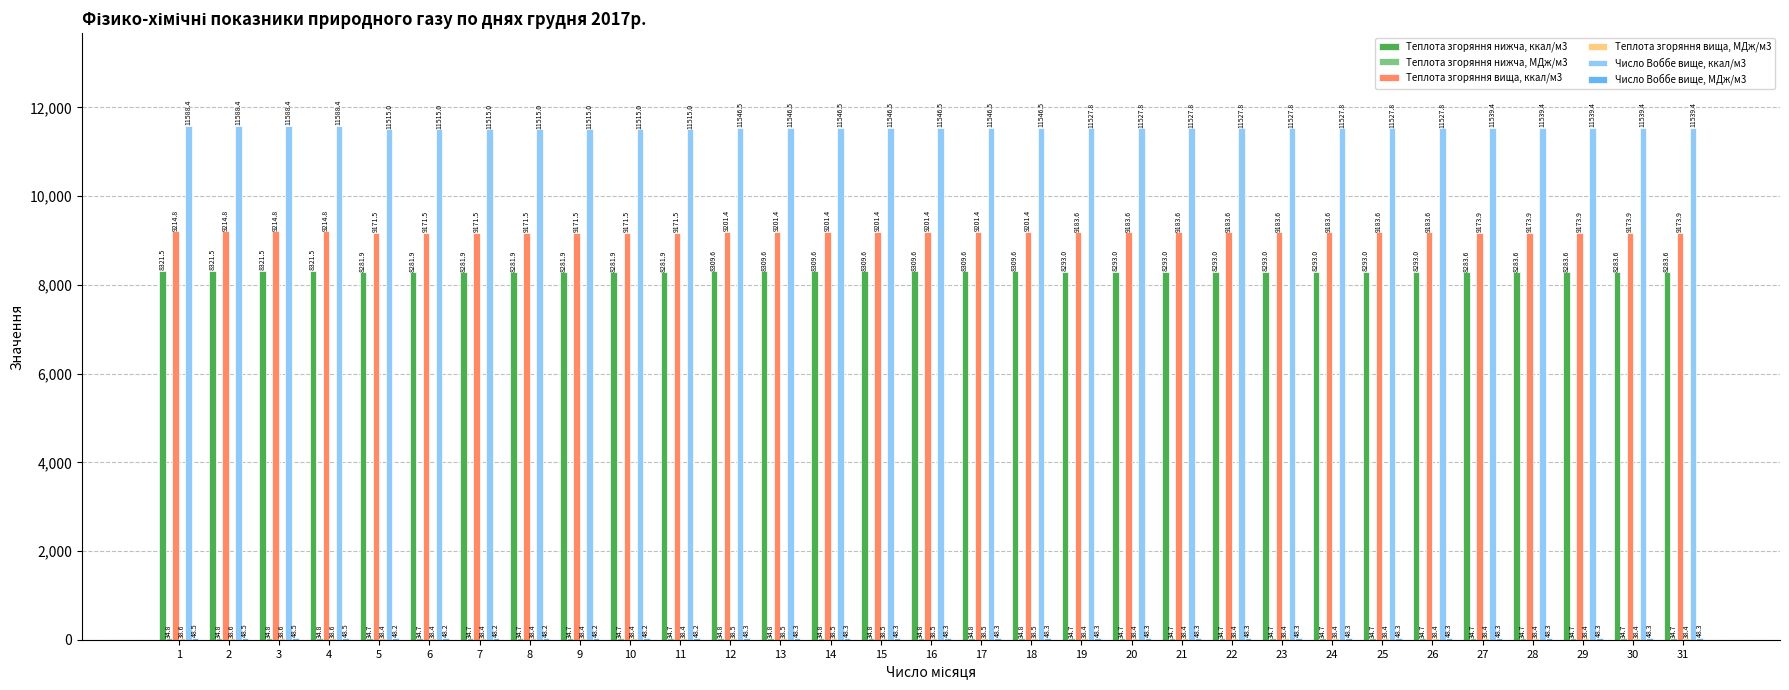

Which series changed the most between 14 and 27?

Теплота згоряння вища, ккал/м3